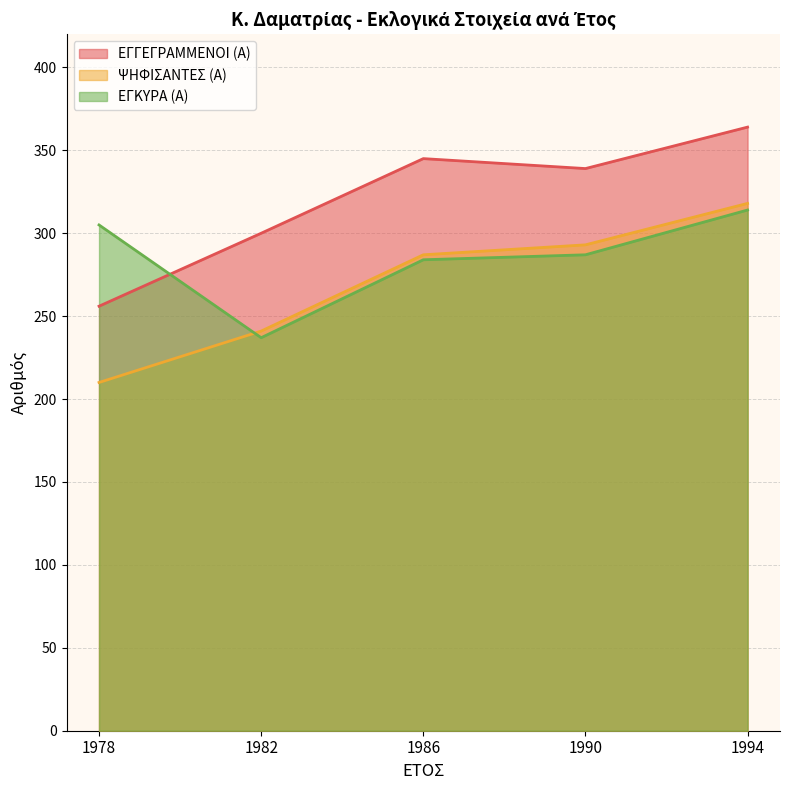

What is the minimum value for ΕΓΓΕΓΡΑΜΜΕΝΟΙ (Α)?

256